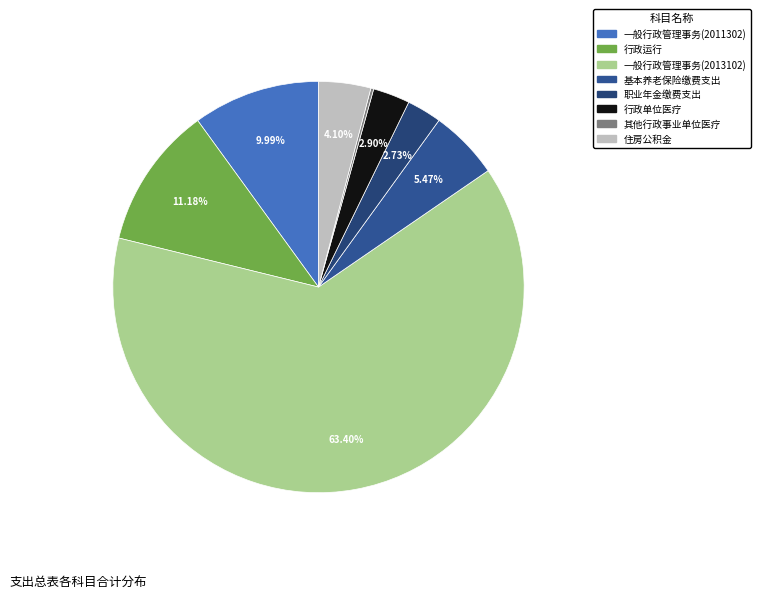

Which category accounts for the majority?

一般行政管理事务(2013102)